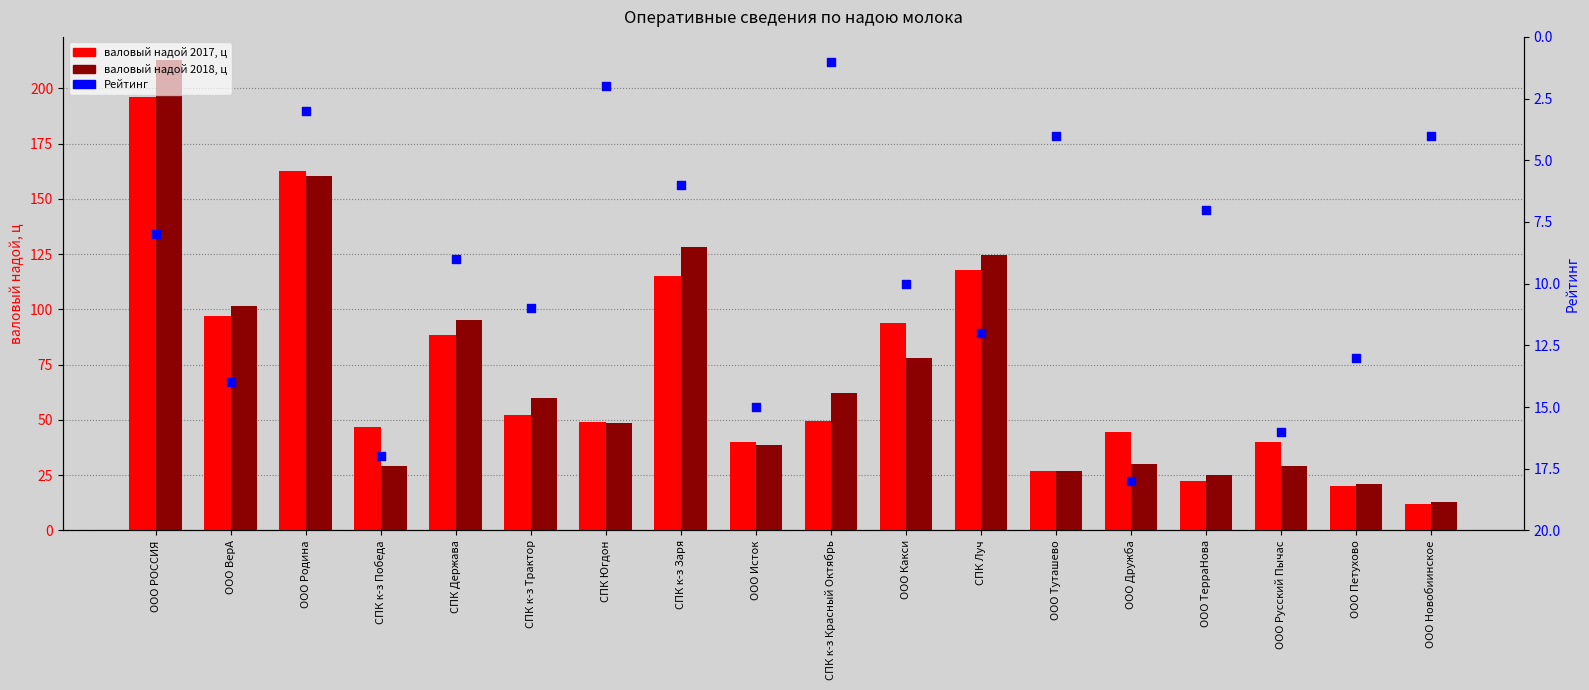

What are all the series names shown in the legend?

валовый надой 2017, ц, валовый надой 2018, ц, Рейтинг